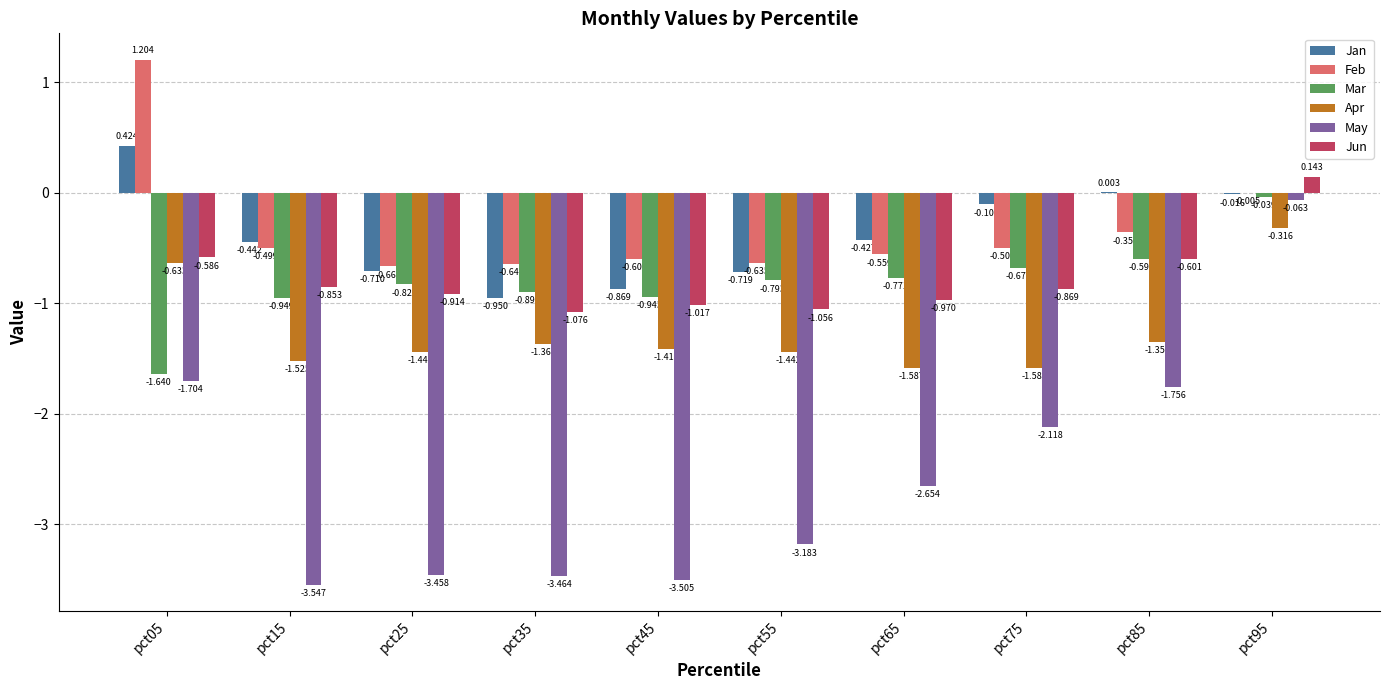

Does the chart contain stacked bars?

No